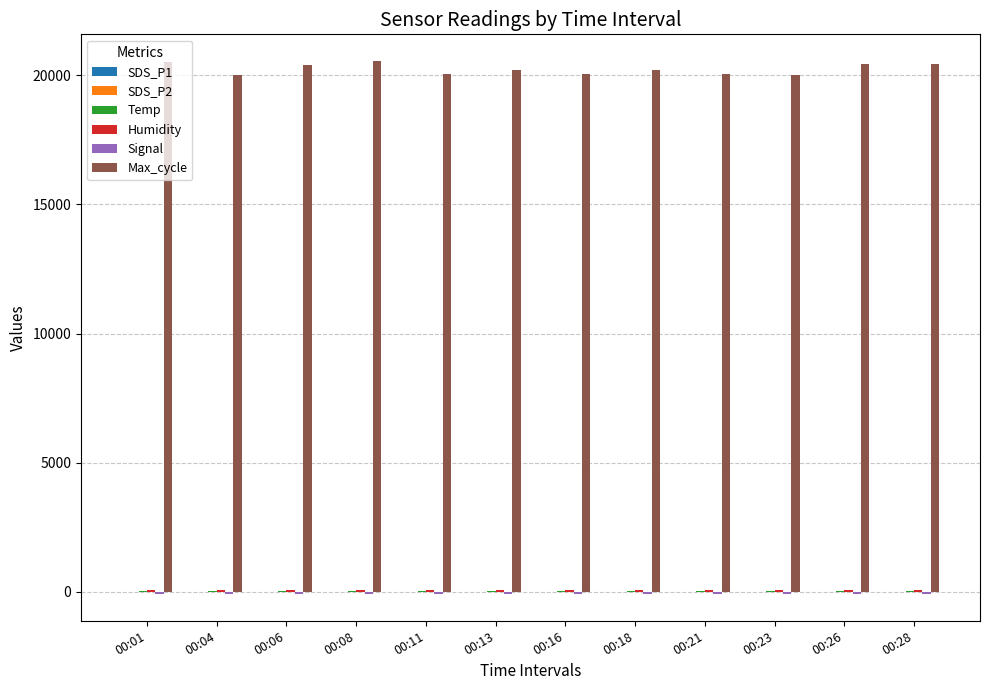

Are the bars grouped side by side (vs. stacked)?

Yes